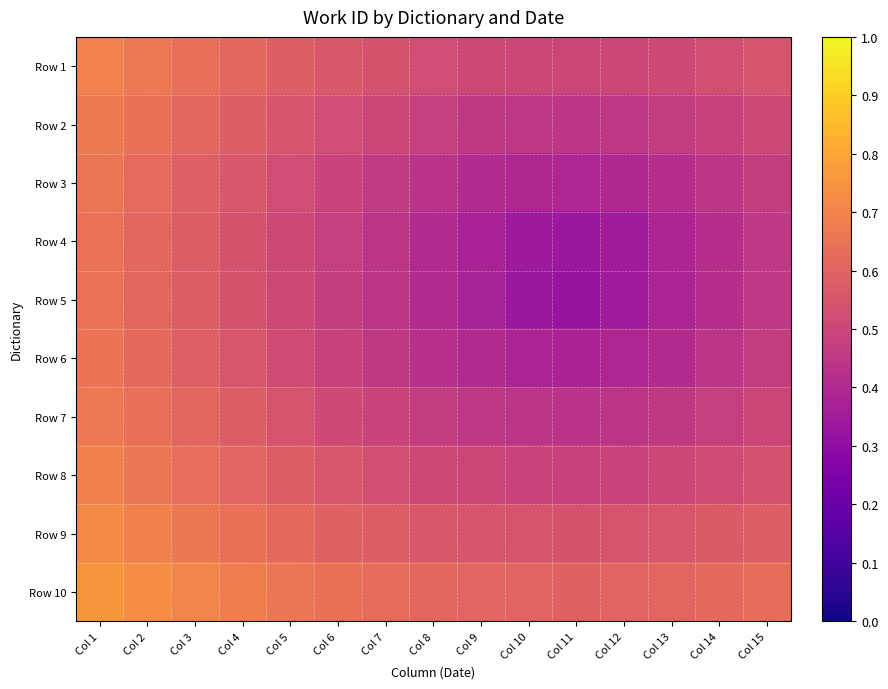

Count the number of data series in this chart.

10